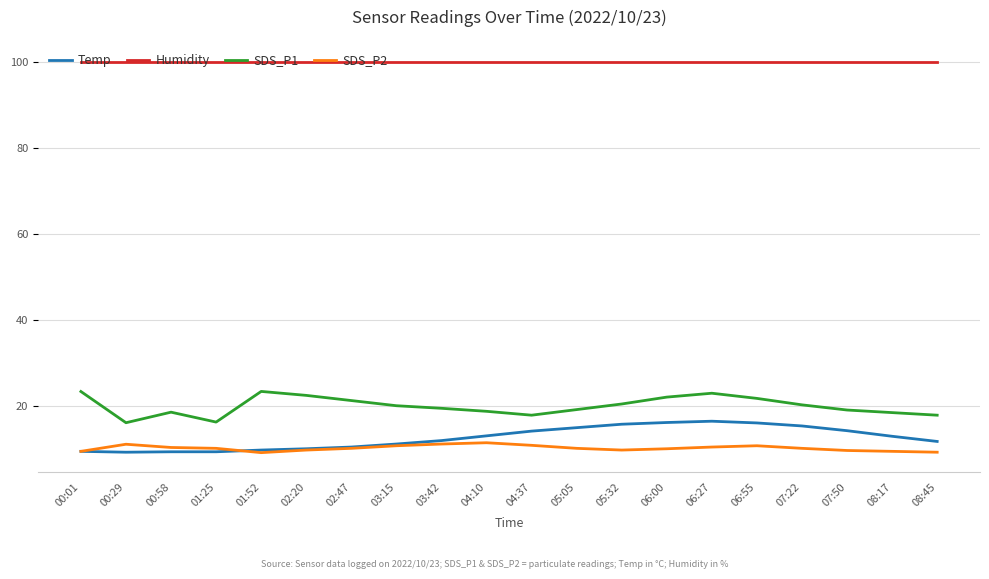

True or false: Humidity and SDS_P2 intersect in this chart.

False